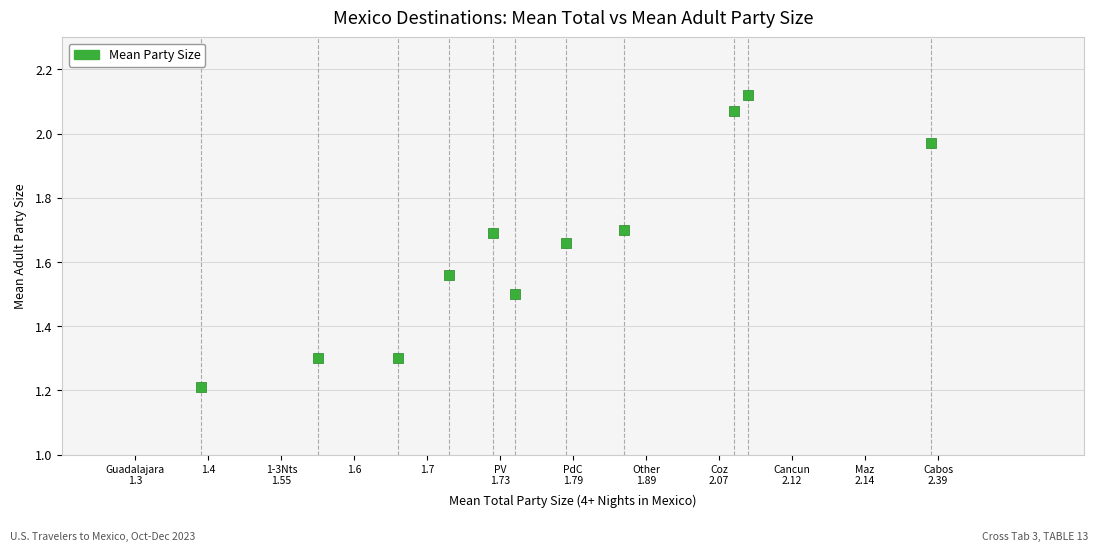

What is the range of X values (max minus min)?

1.0